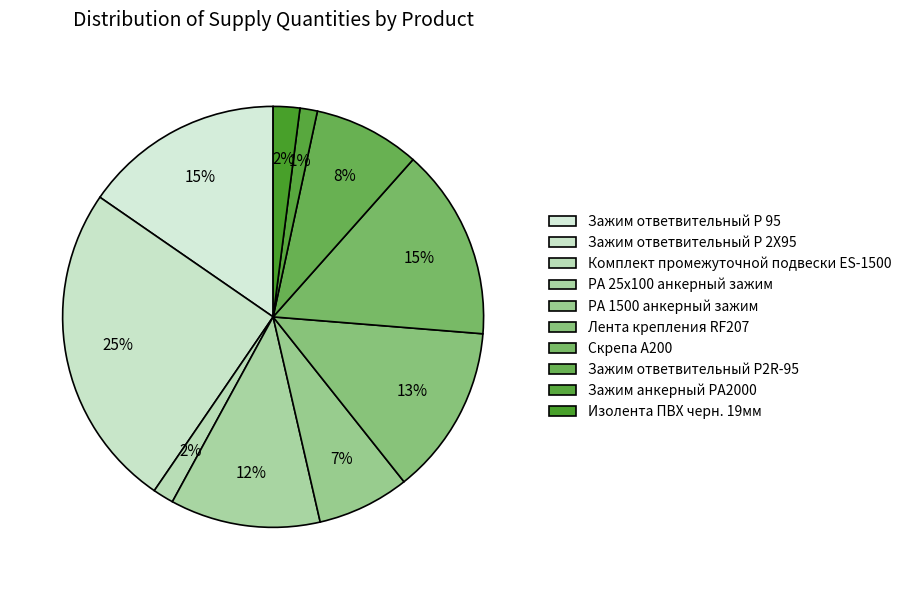

How many slices are in this pie chart?

10